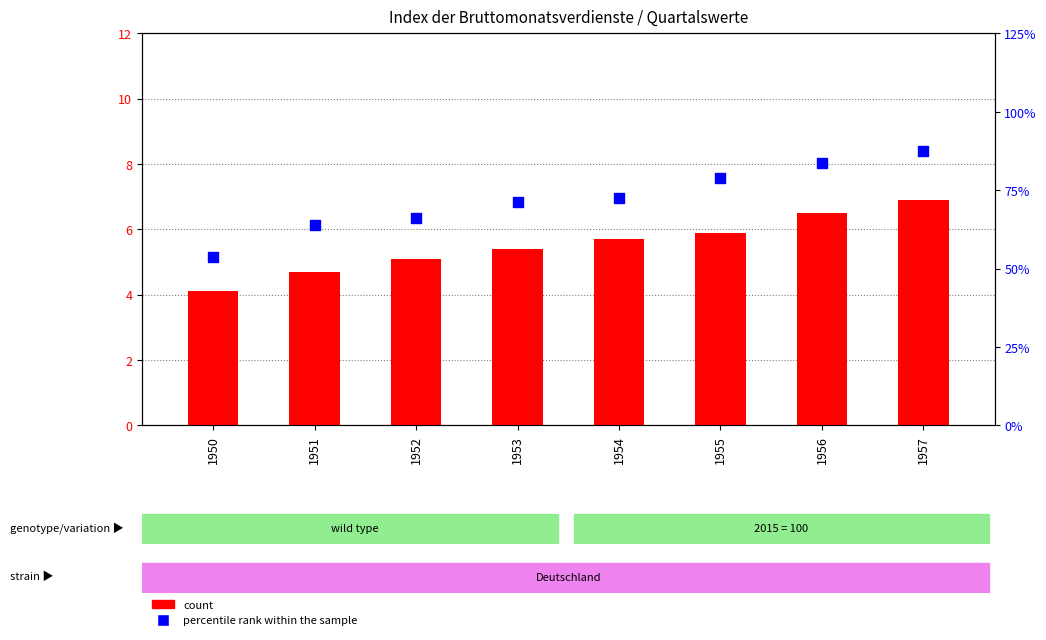

What are all the series names shown in the legend?

count, percentile rank within the sample